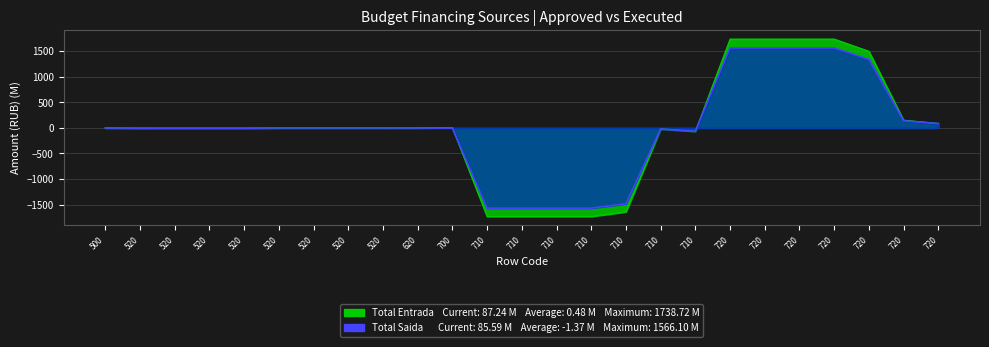

What is the difference between the Total Entrada (Approved) values at 710 and 520?

1732.7